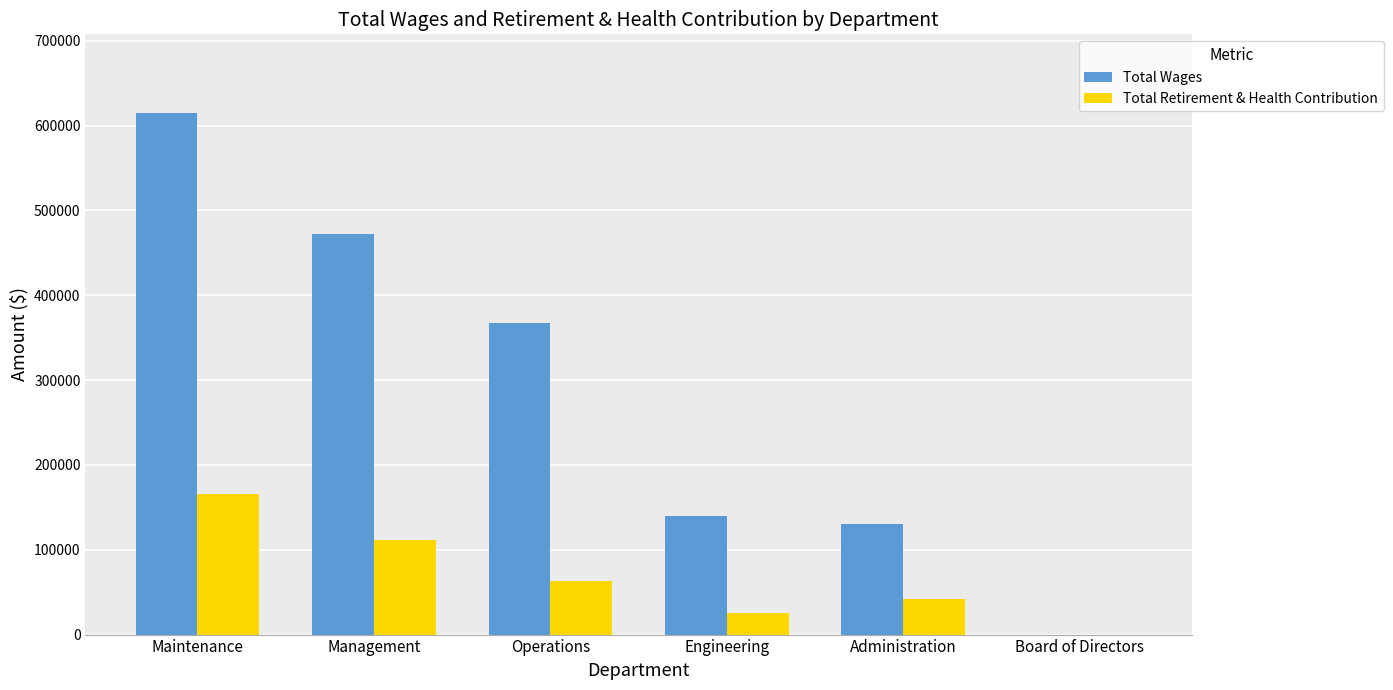

What is the sum of the Total Wages values at Board of Directors and Engineering?

139329